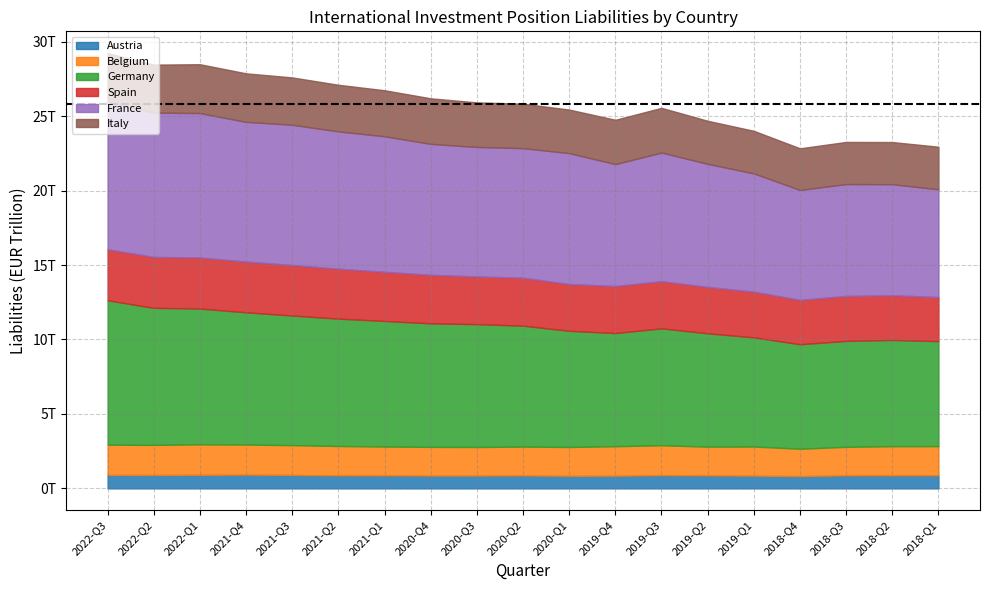

How many interior local peaks does the Belgium series have?

3